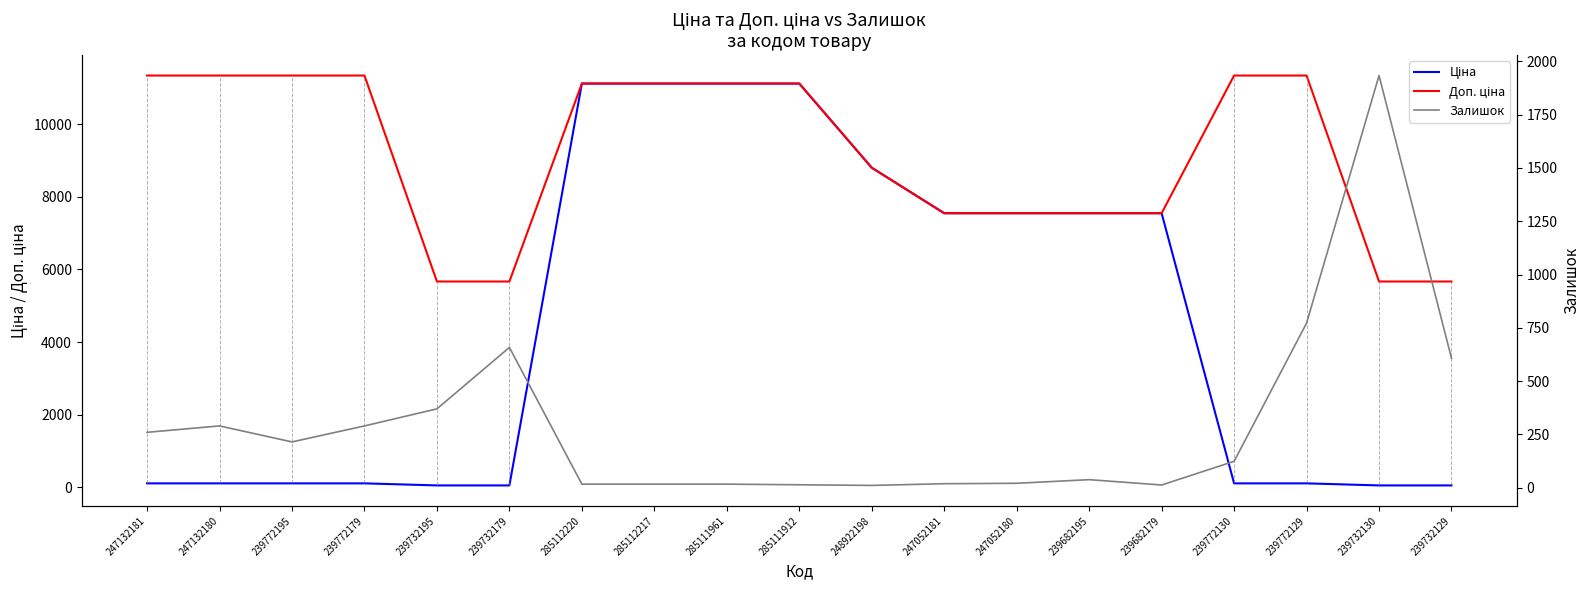

At which label is Доп. ціна closest to 8500?

248922198